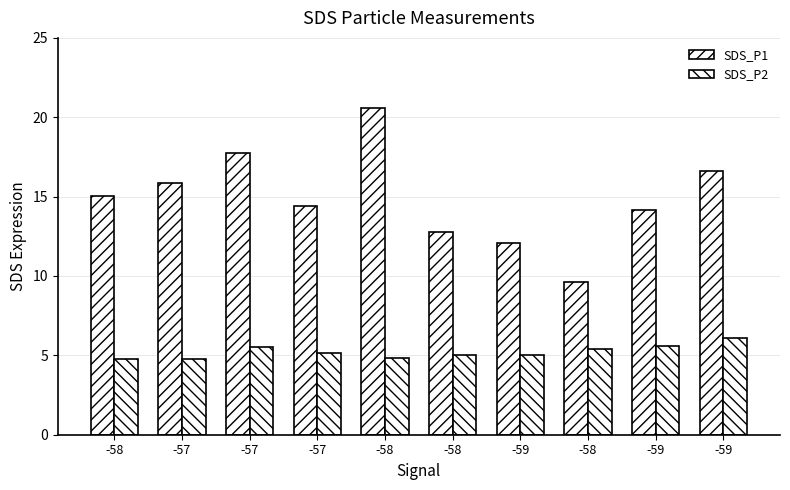

Reading left to right, list all the values displayed in this chart.

SDS_P1: 15.1	15.8	17.8	14.4	20.6	12.8	12.1	9.7	14.2	16.6
SDS_P2: 4.8	4.8	5.5	5.2	4.8	5.0	5.0	5.4	5.6	6.1